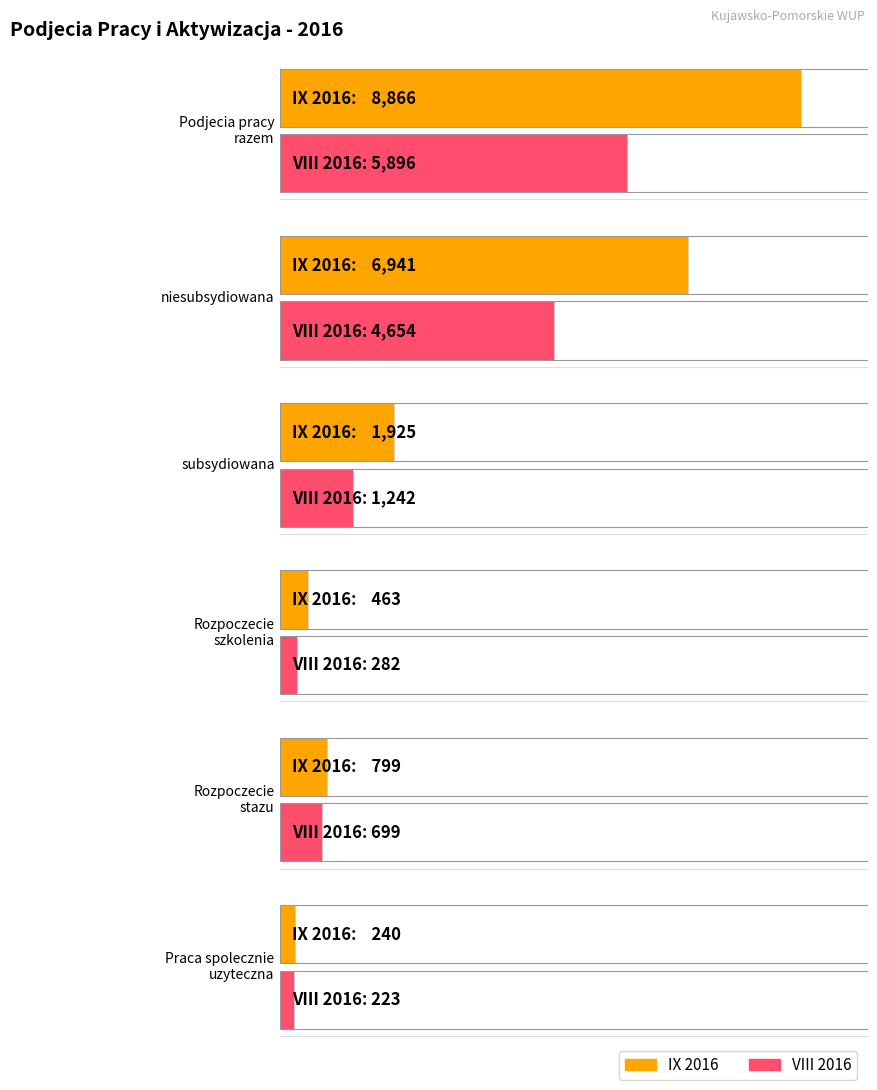

Does the chart contain stacked bars?

No